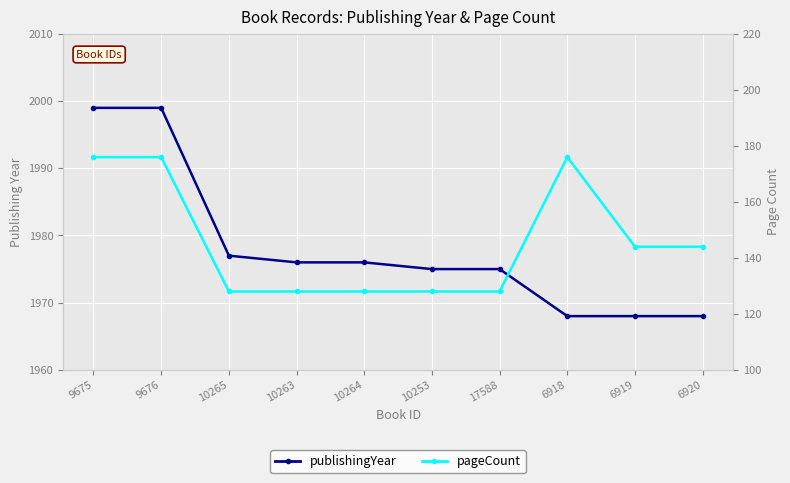

Is the value of publishingYear at 6918 greater than the value of pageCount at 6920?

Yes